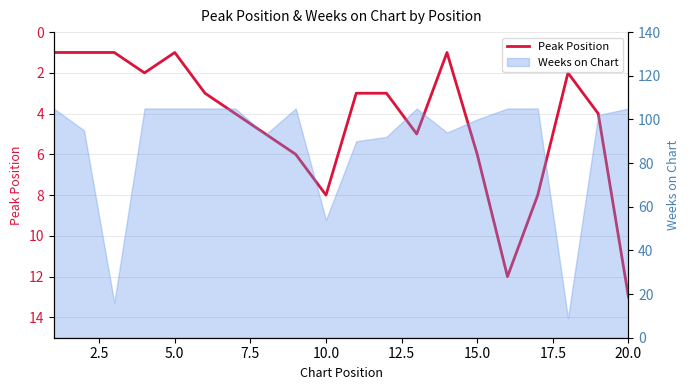

Reading left to right, list all the values displayed in this chart.

1	1	1	2	1	3	4	5	6	8	3	3	5	1	6	12	8	2	4	13